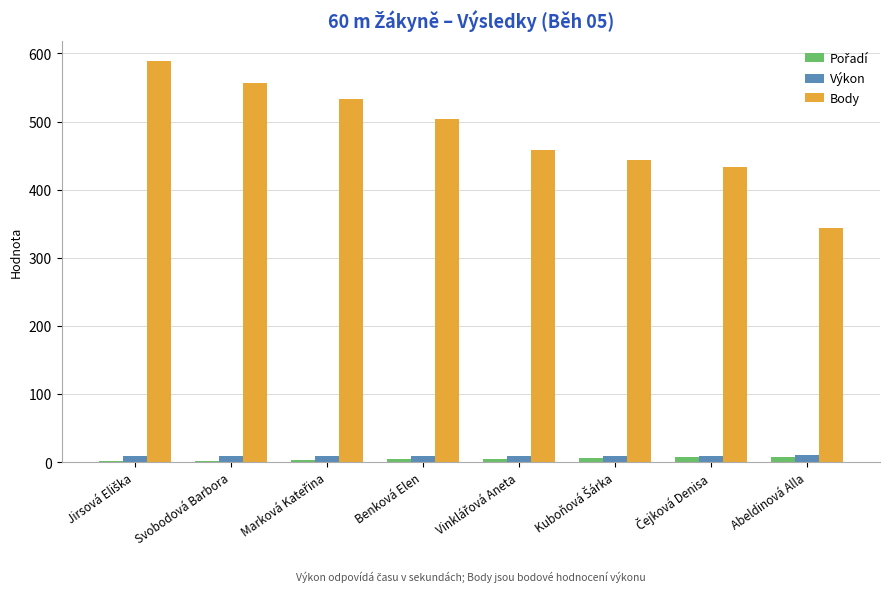

What is the sum of all Výkon values?

74.8